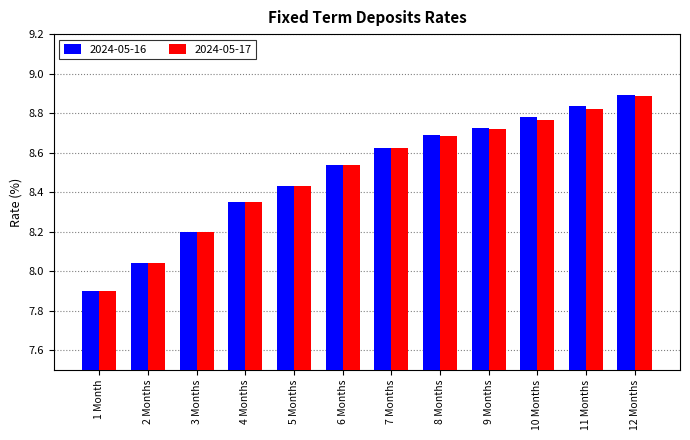

At which category is the sum across all series the highest?

12 Months